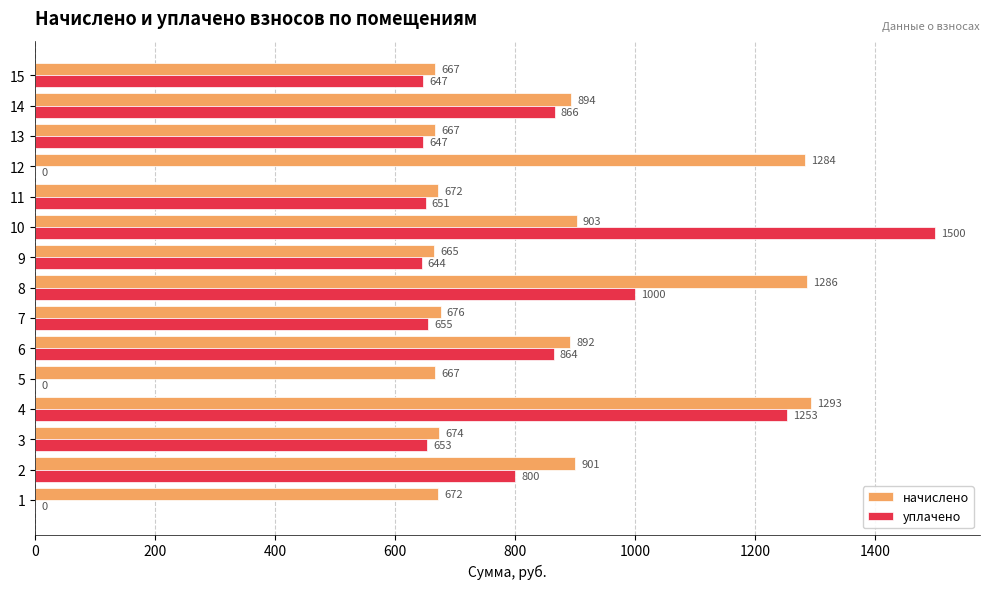

Between 5 and 13, which series saw the biggest shift?

уплачено